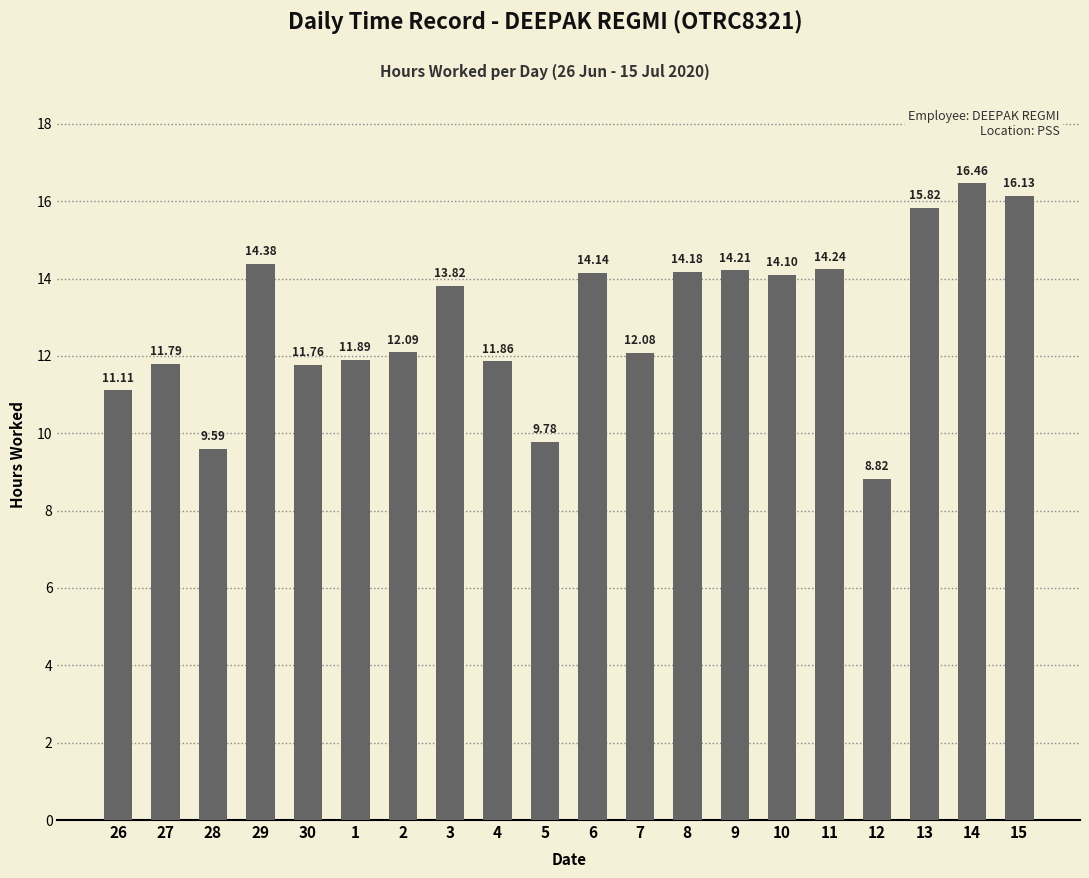

Read the value at 15.

16.1